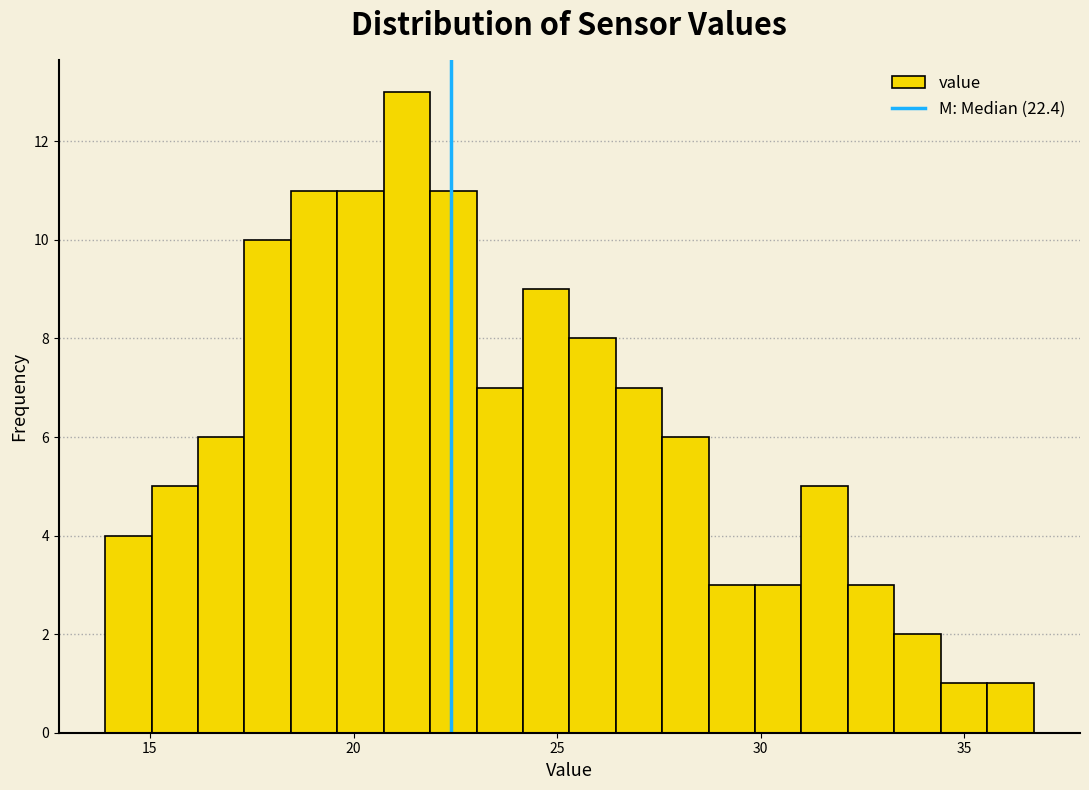

Read against the x-axis, roughly where is the centre of the tallest bar?

21.5